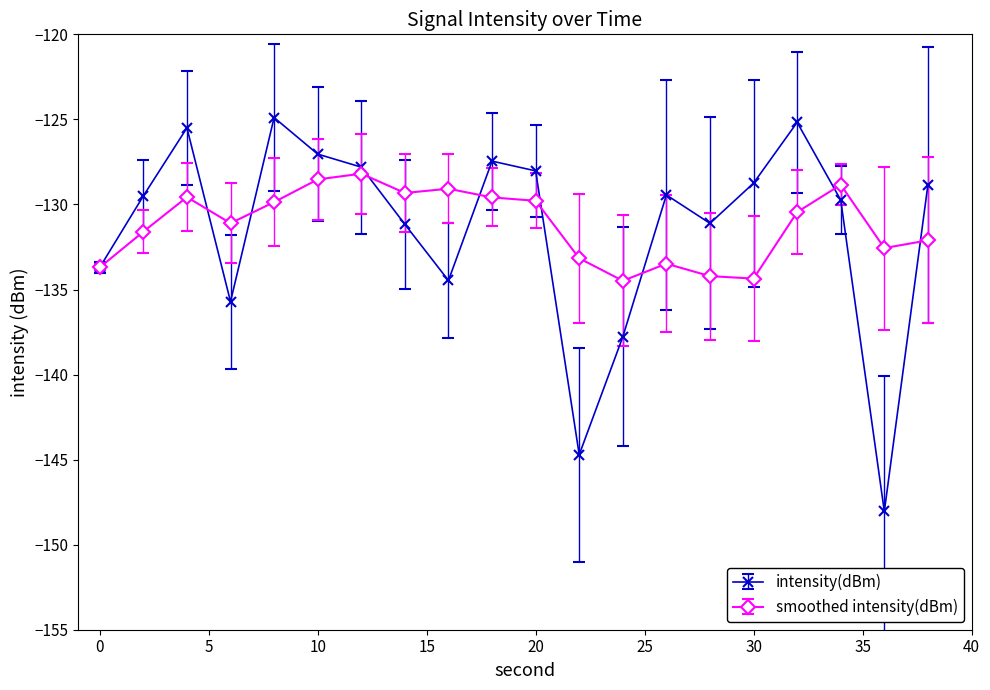

Is this an area chart (filled region under the line)?

No